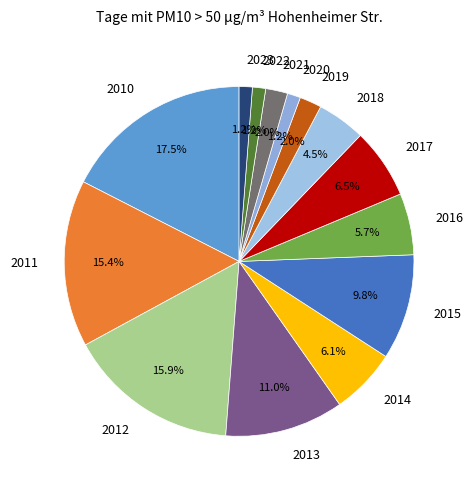

Is it true that 2023 is 9% of the pie?

False